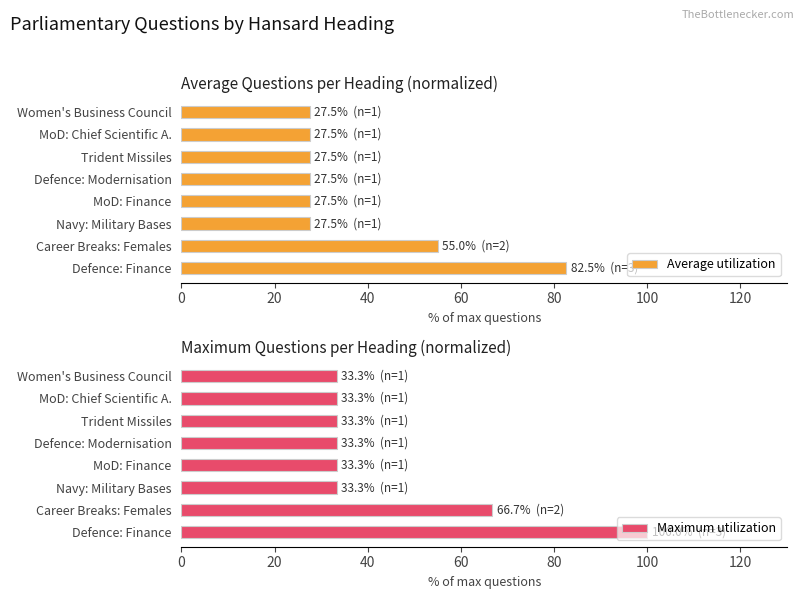

What is the average value of the Average utilization series?

37.8